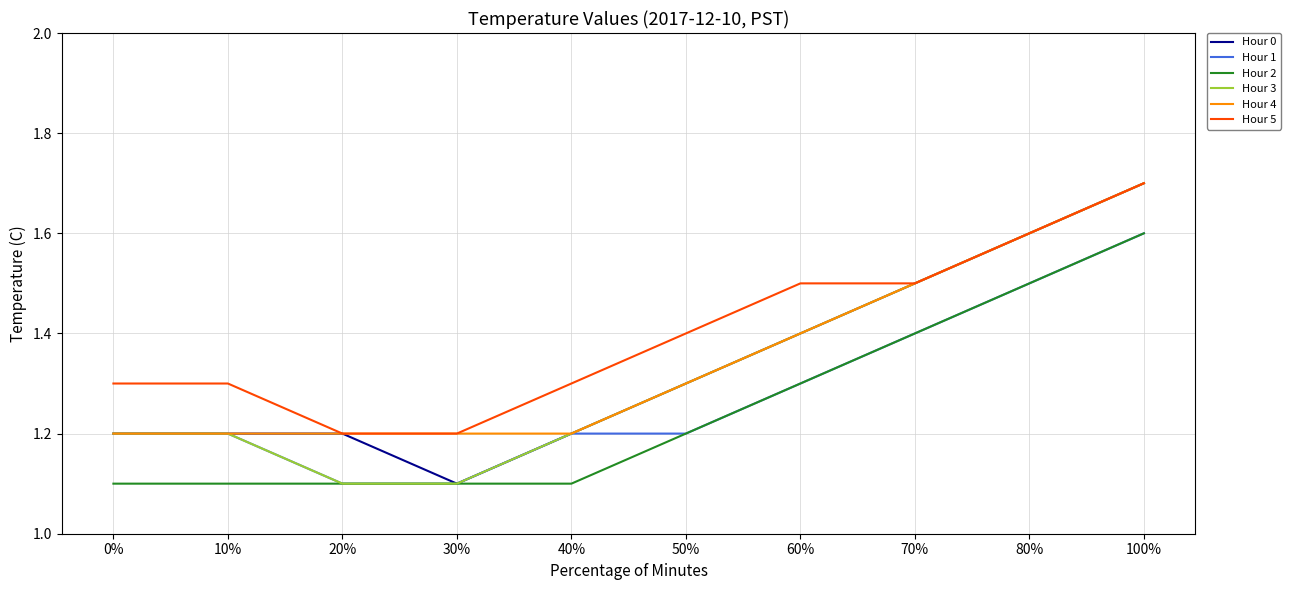

How many lines are shown in the chart?

6